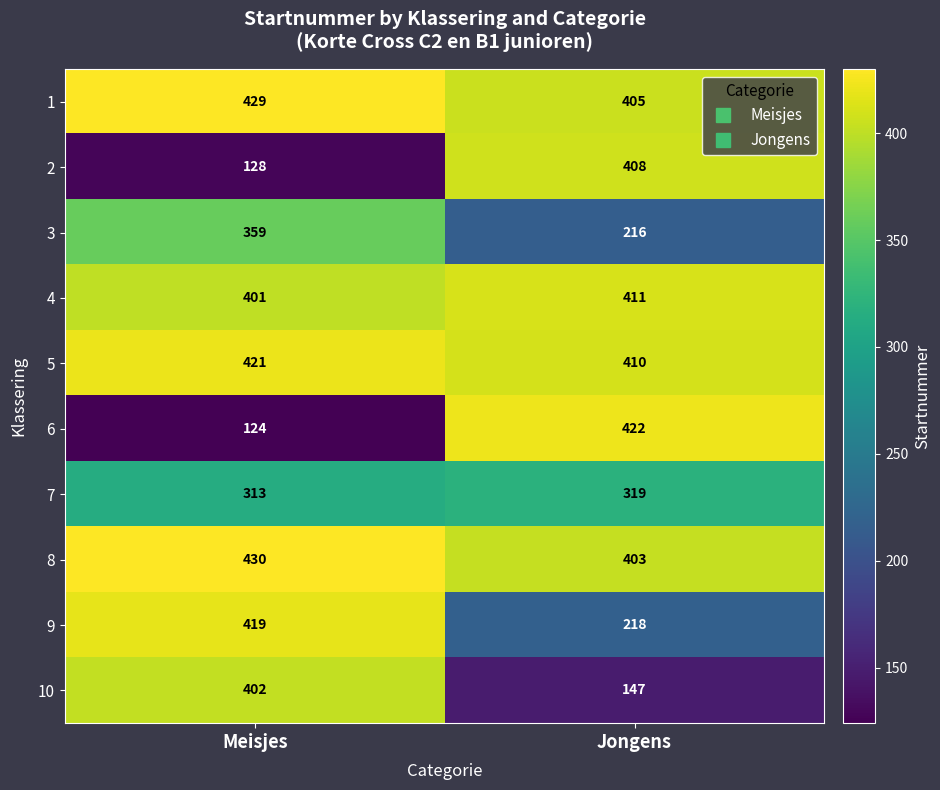

At how many categories does at least one series exceed 283?

2